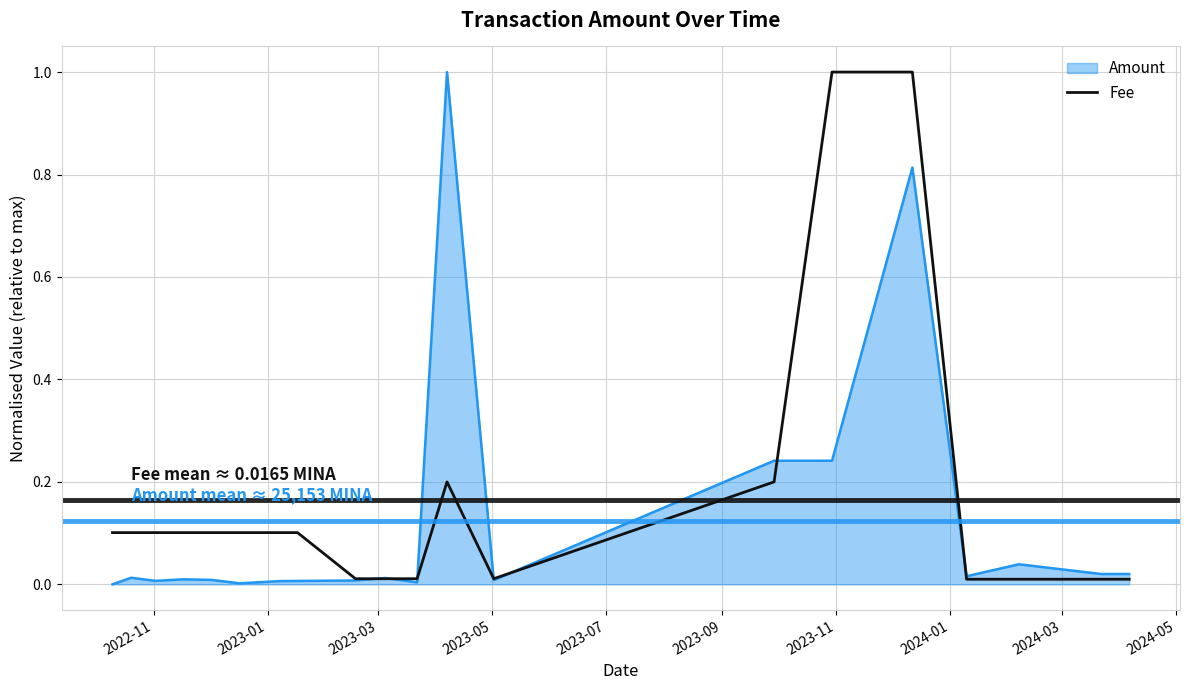

What is the maximum value shown in the chart?

1.0